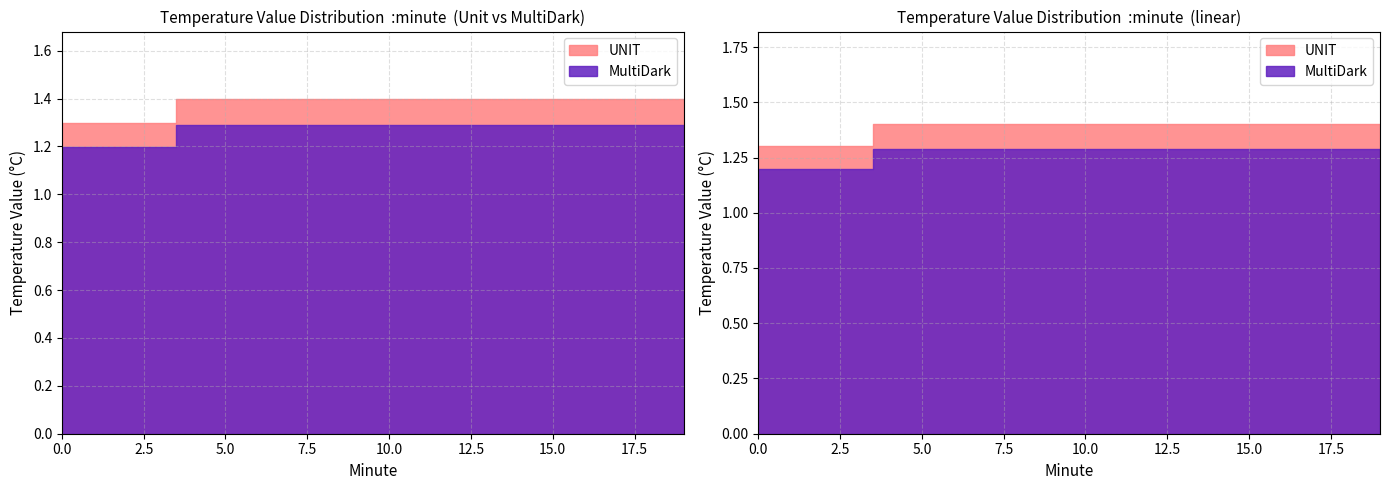

Which series has the largest total across all categories?

UNIT